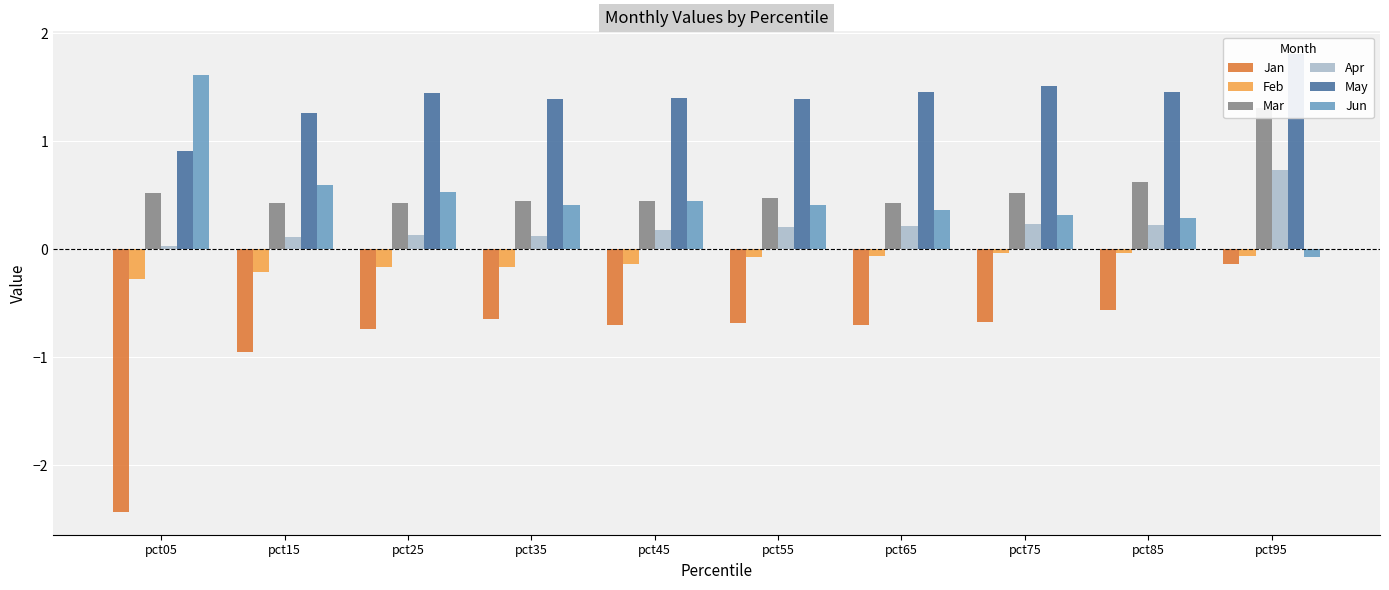

Which category has the lowest value in the Mar series?

pct15